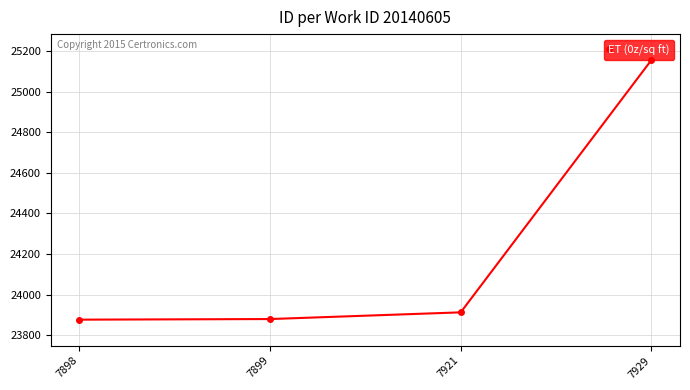

How many categories are shown in the chart?

4